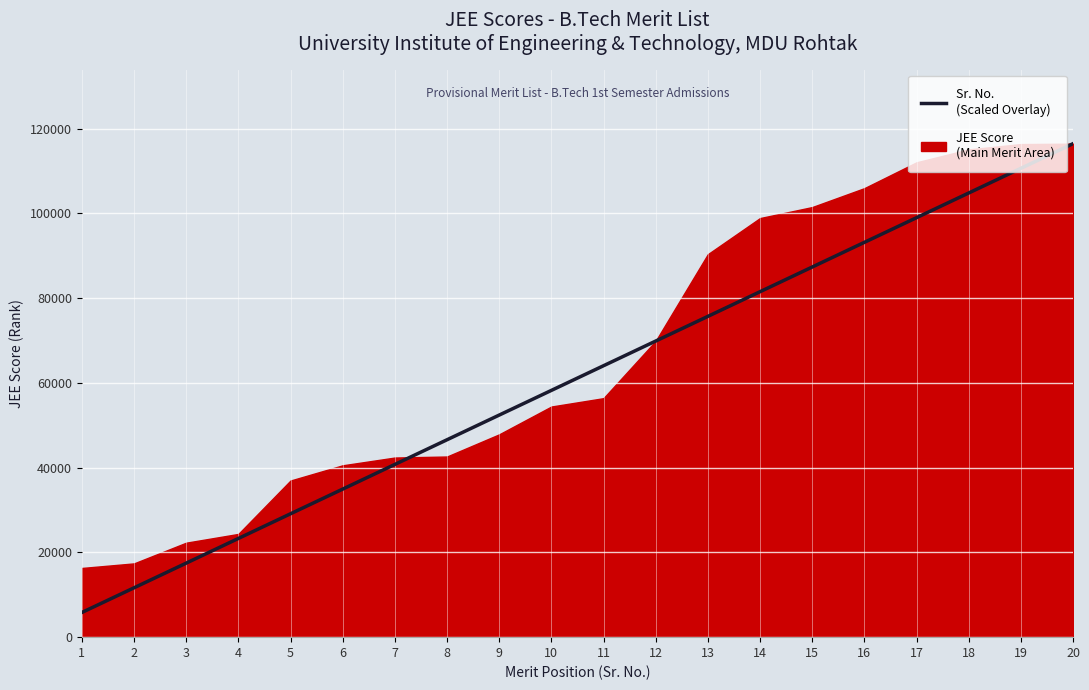

The value at 12 is 108252.0. True or false?

False